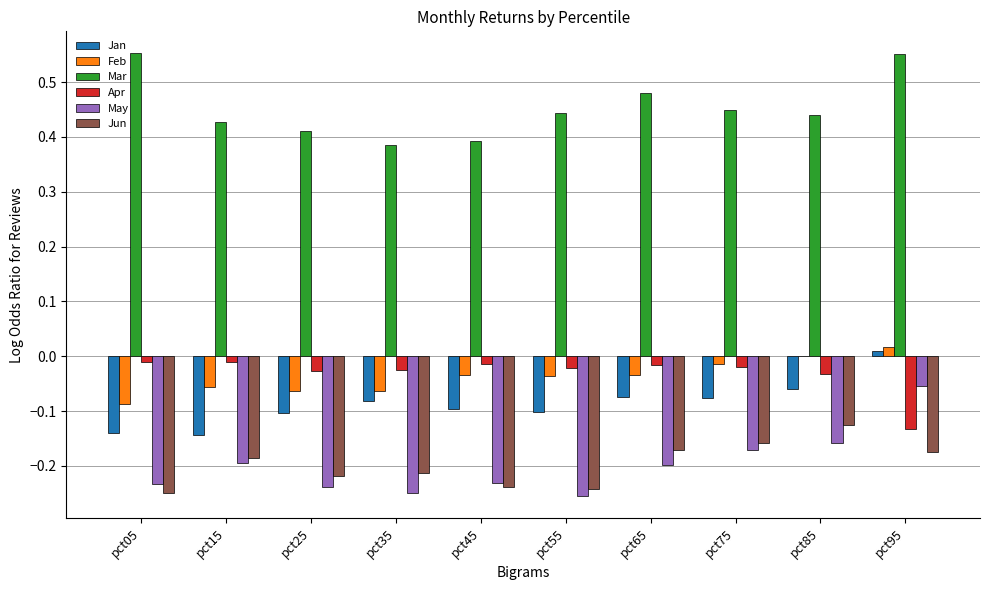

At which label is Jun closest to 0?

pct85